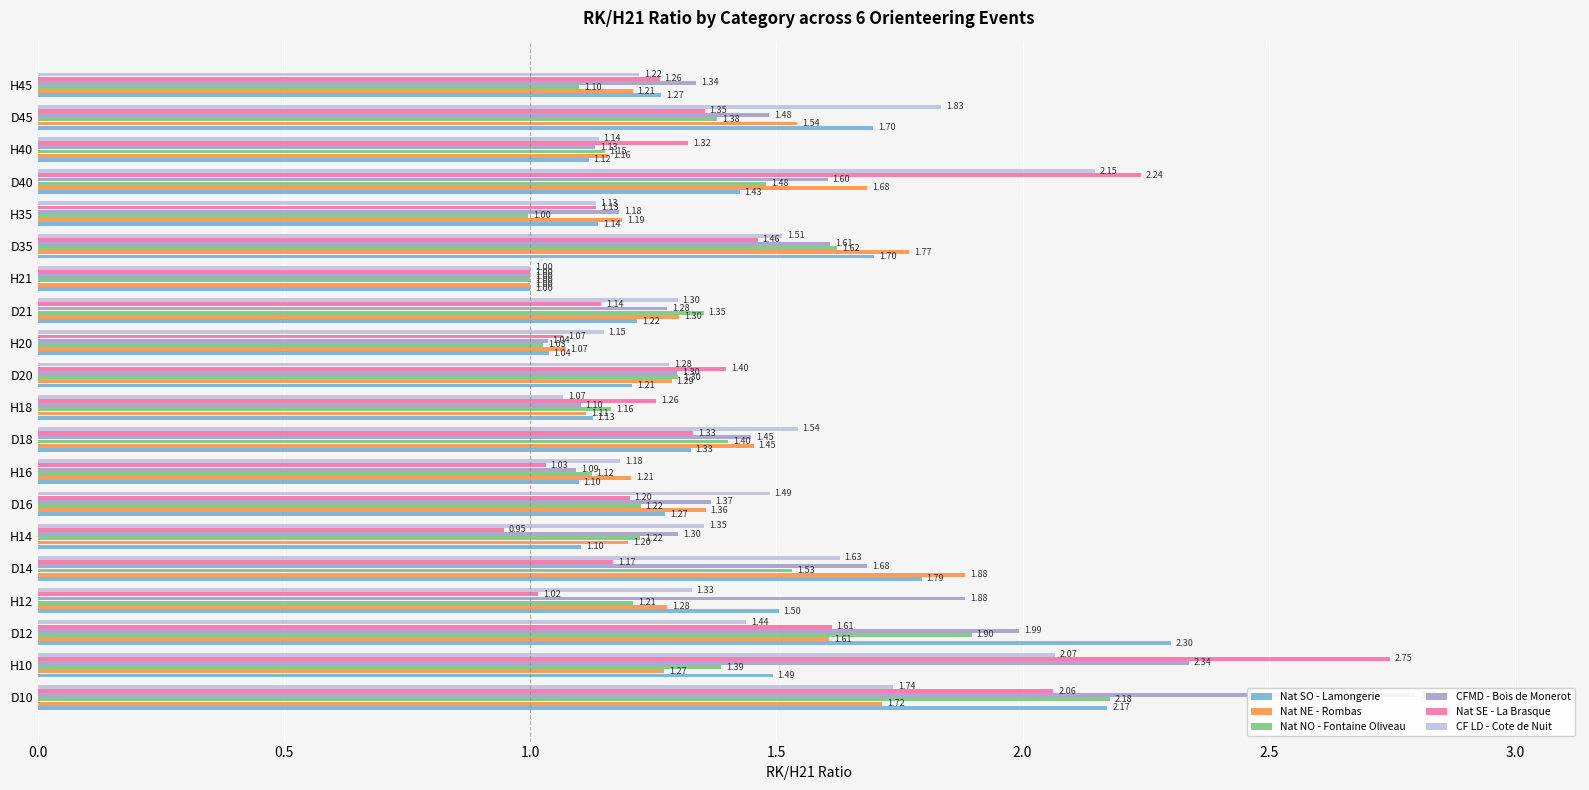

What is the sum of all Nat SE - La Brasque values?

27.8